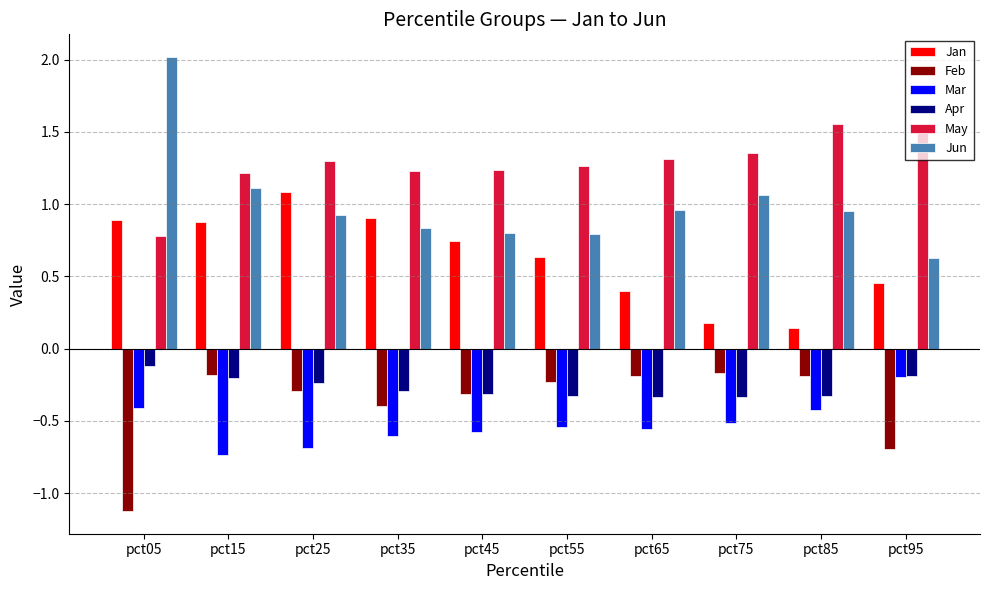

How many groups of bars are there?

10